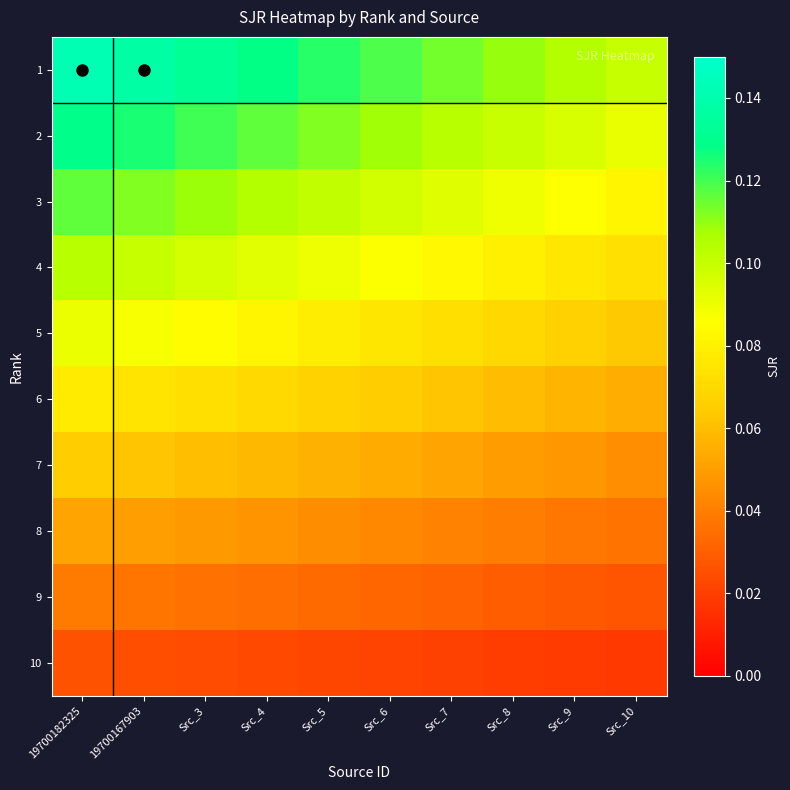

At how many categories does at least one series exceed 0?

10